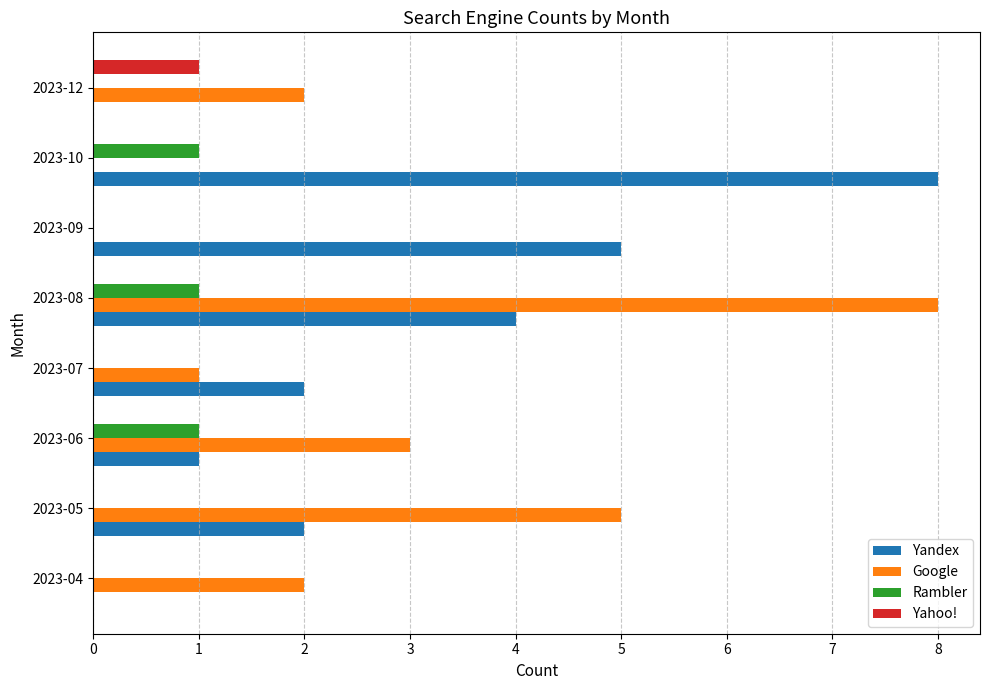

The Yandex series shows 0 at 2023-04. True or false?

True